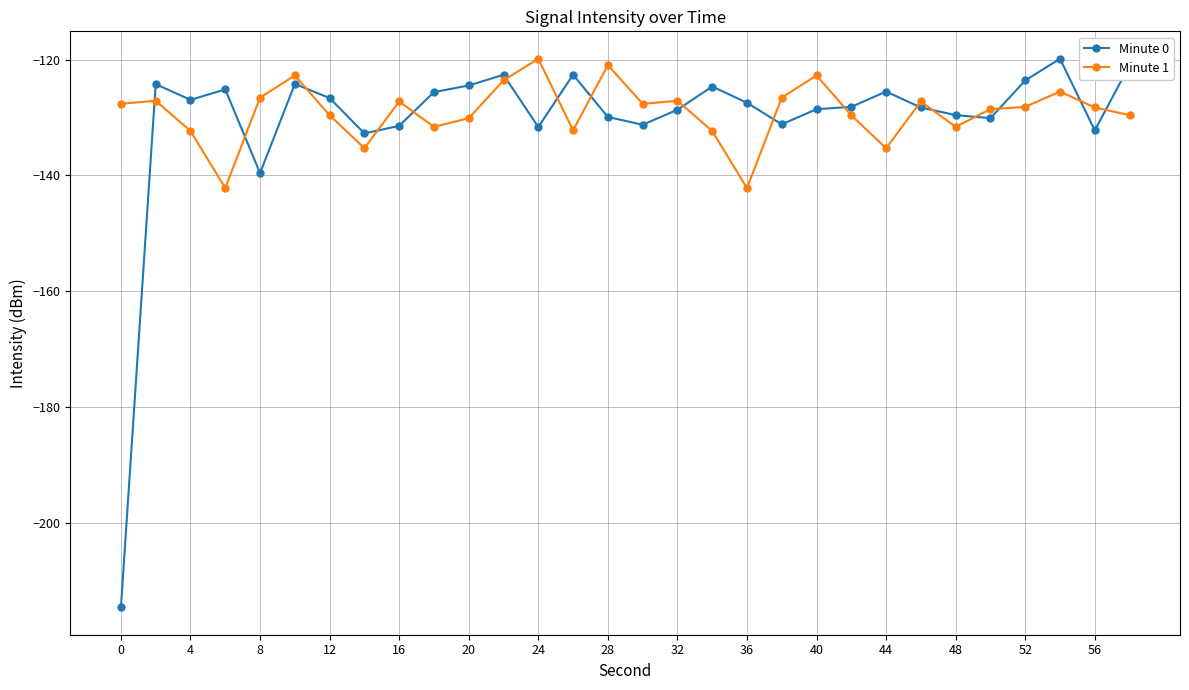

What is the value of the Minute 1 point at the 8th from the left?

-135.3